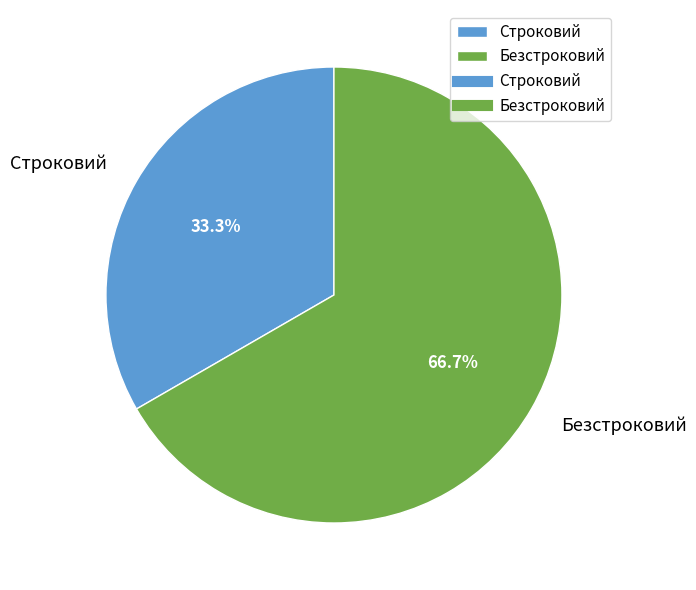

What is the largest slice in the pie chart?

Безстроковий